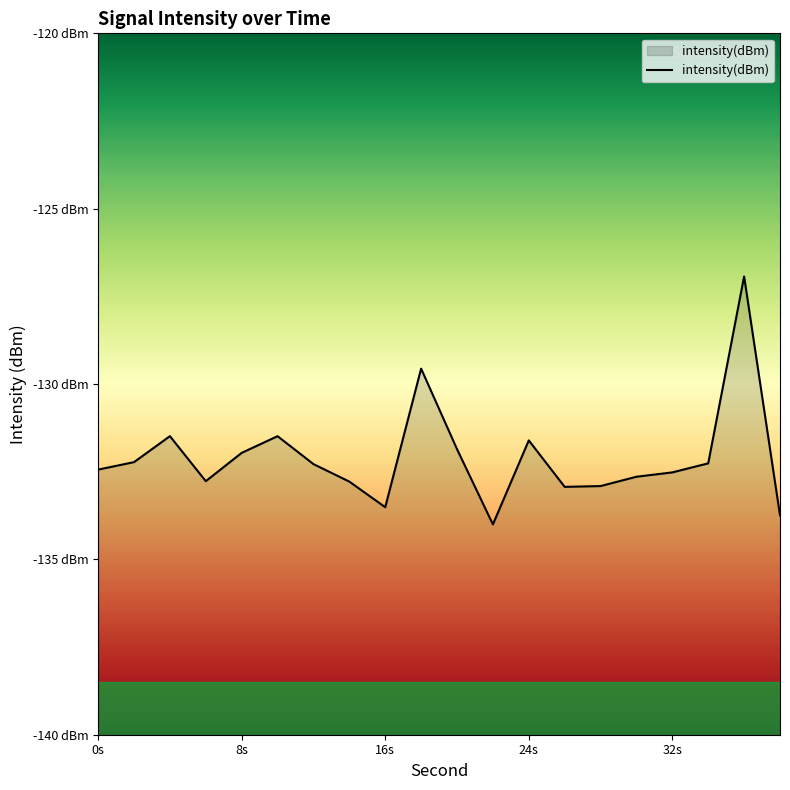

What is the sum of all values?

-2641.9